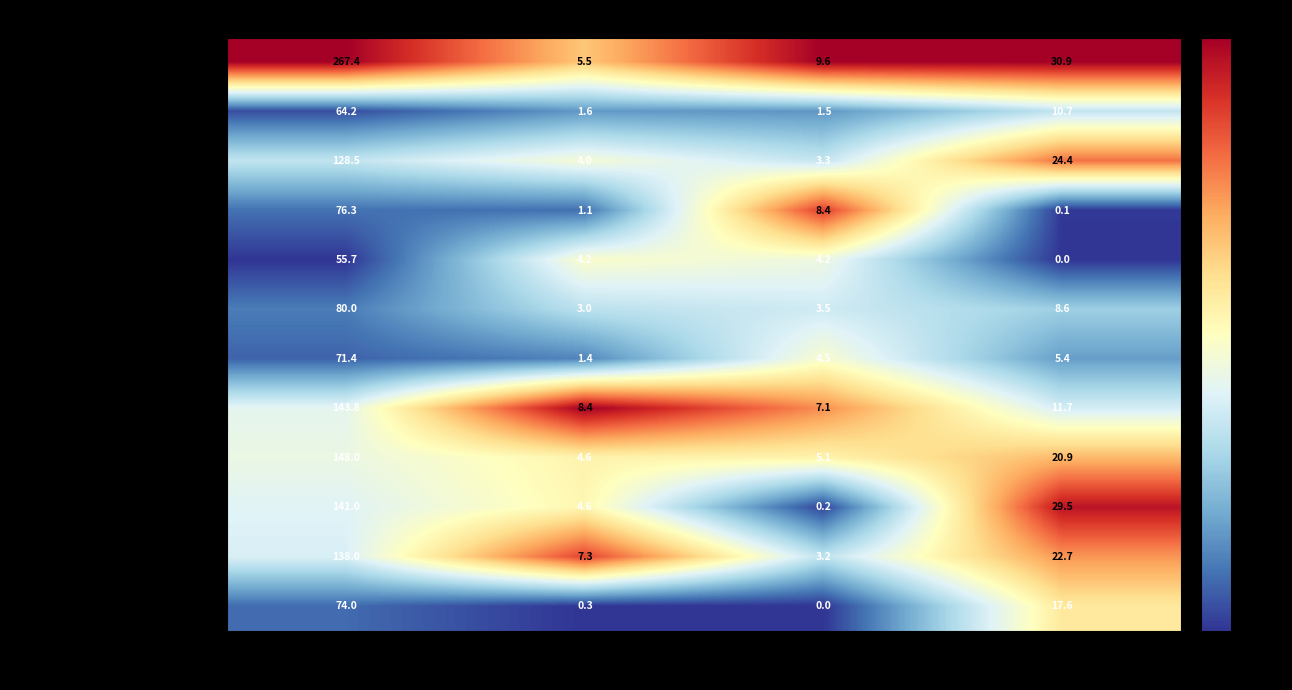

Rank the series at Углеводы from lowest to highest value.

сыр порционный, масло сливочное, щи из свежей капусты, салат из зел. горошка, кофейный напиток с молоком, гуляш из говядины, кисель из концентрата, каша гречневая, хлеб ржаной, хлеб пшеничный (завт), хлеб пшеничный (обед), каша рисовая молочная